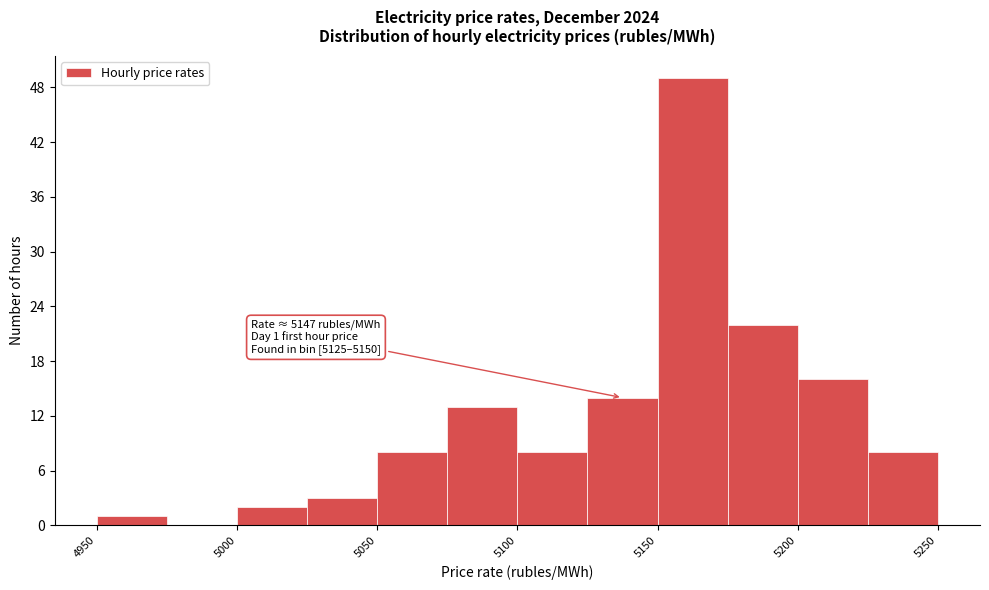

Which range on the x-axis has the tallest bar?

5150 to 5175